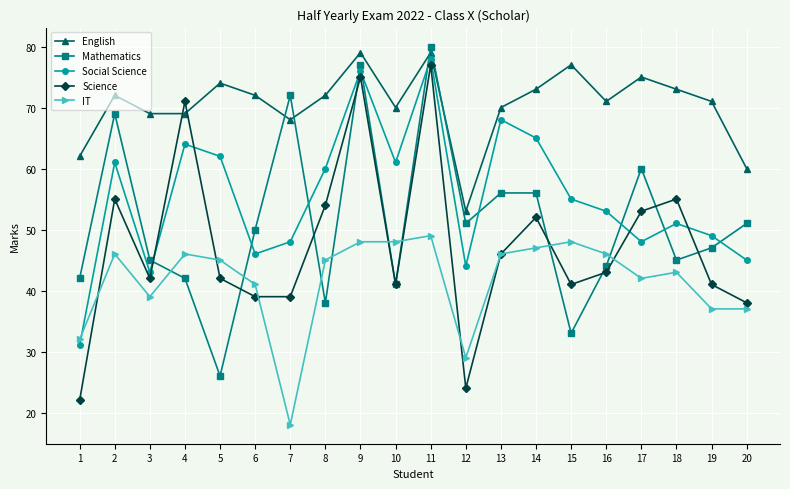

True or false: English and IT cross at least once.

False